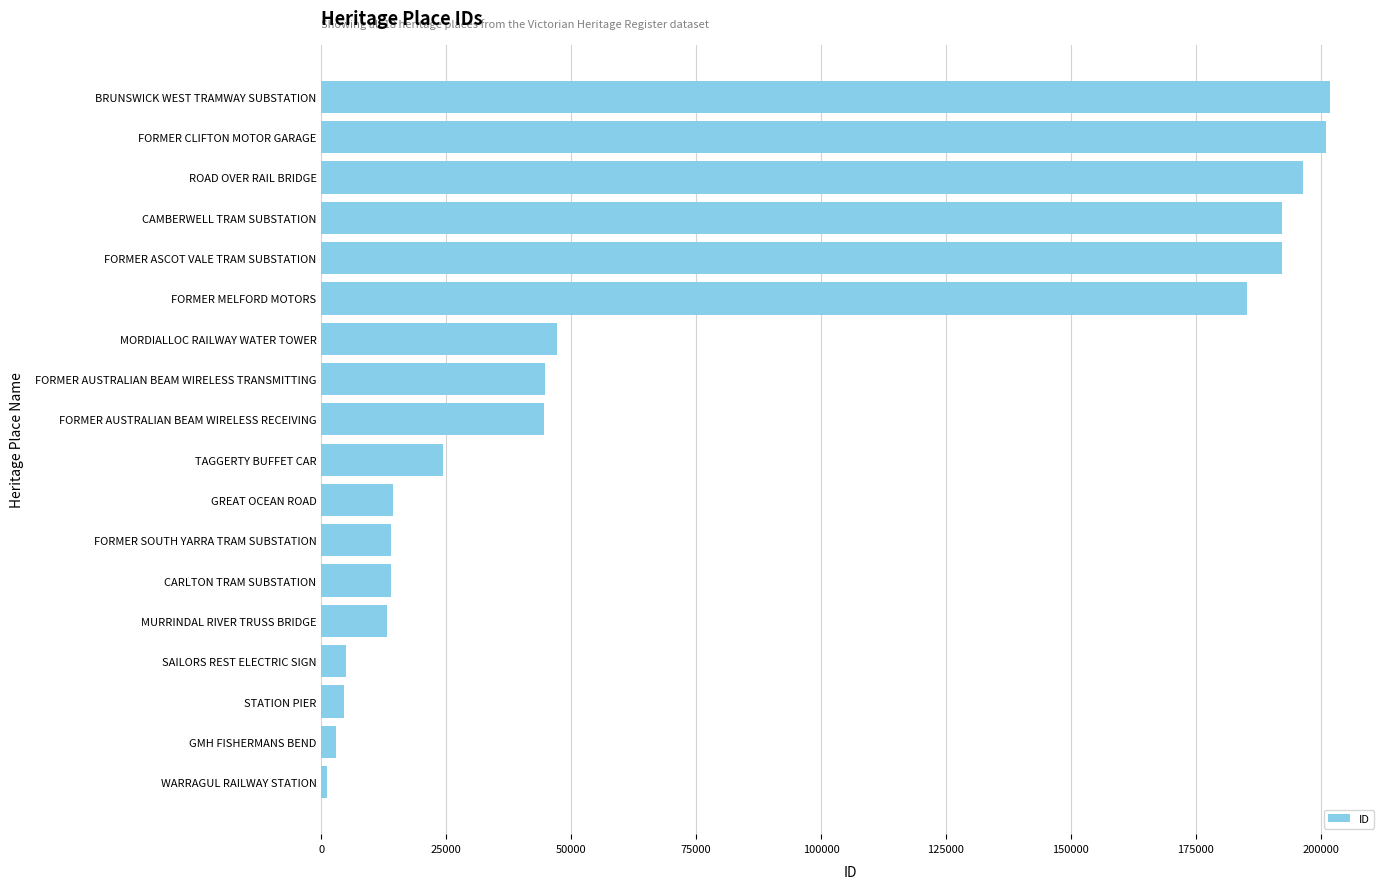

At which label is the value closest to 101483?

MORDIALLOC RAILWAY WATER TOWER